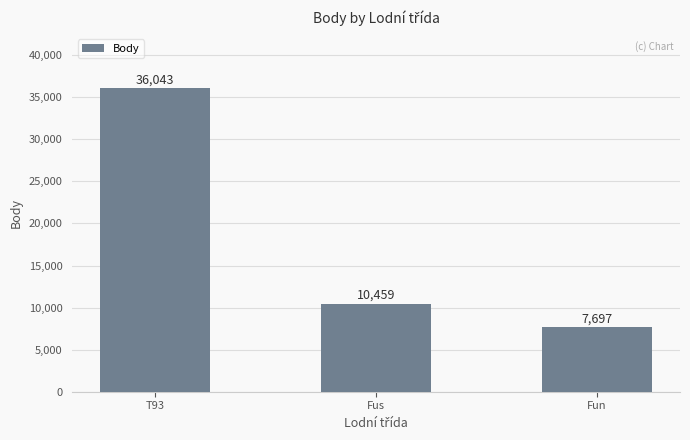

What is the average value?

18066